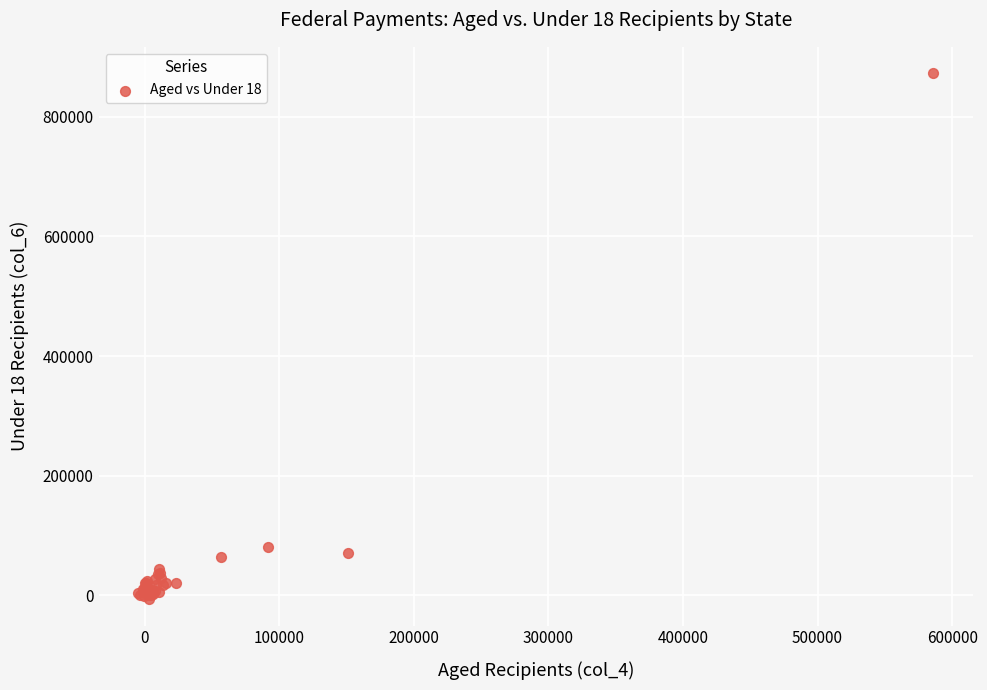

What Y value in the scatter plot is closest to 433135?

81307.3